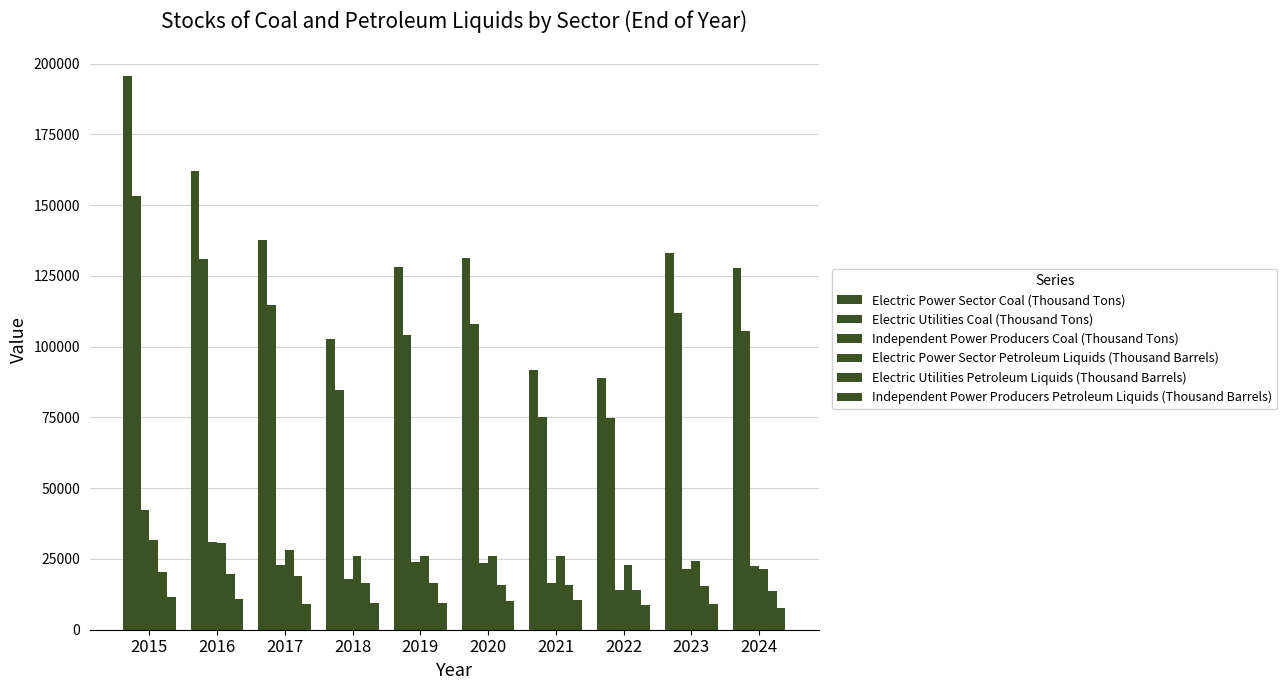

At how many categories does at least one series exceed 105607?

7